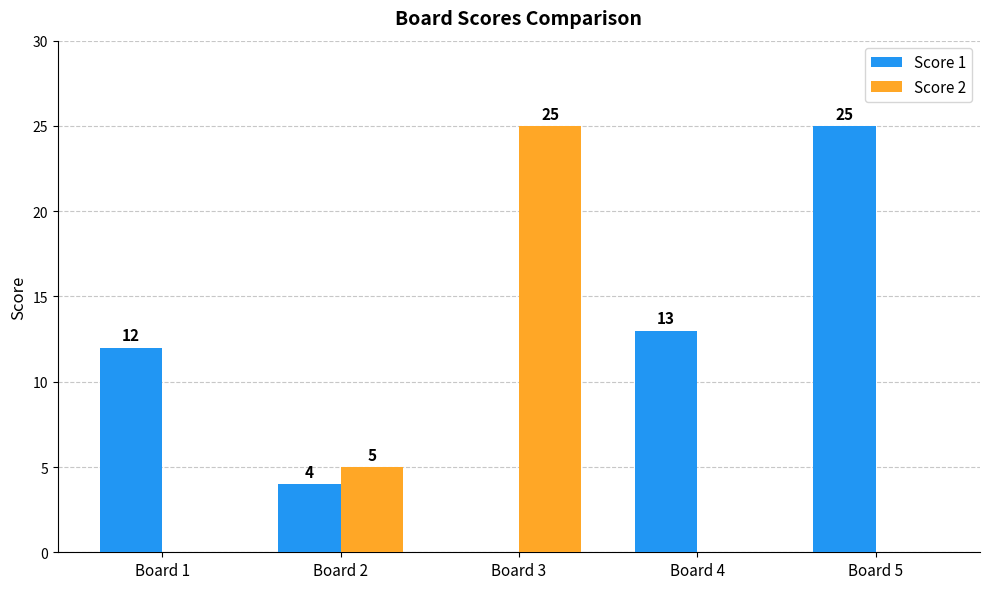

Reading right to left, what are all the values shown in this chart?

Score 1: 25	13	0	4	12
Score 2: 0	0	25	5	0